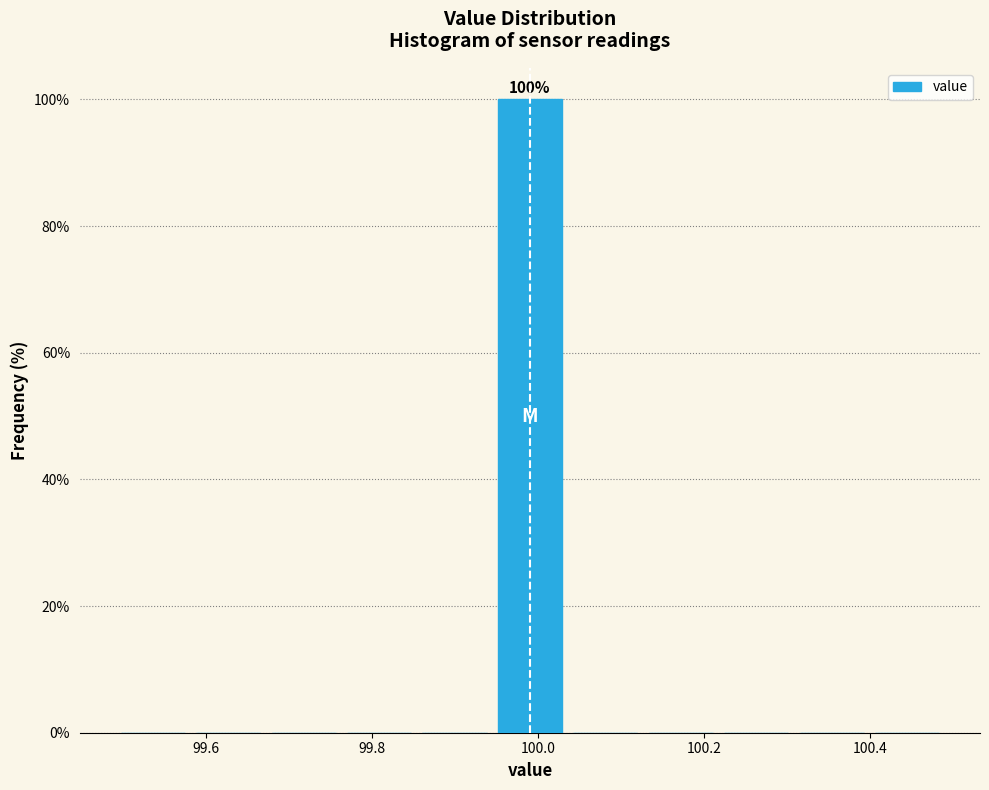

Which range on the x-axis has the tallest bar?

99.94 to 100.04